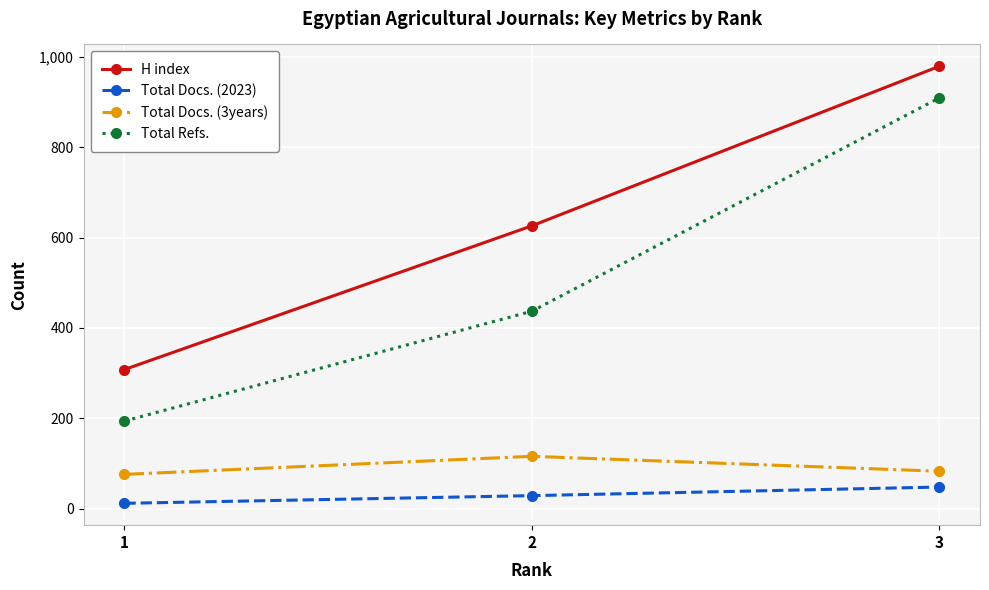

What is the value of the Total Refs. point at the 1st from the left?

194